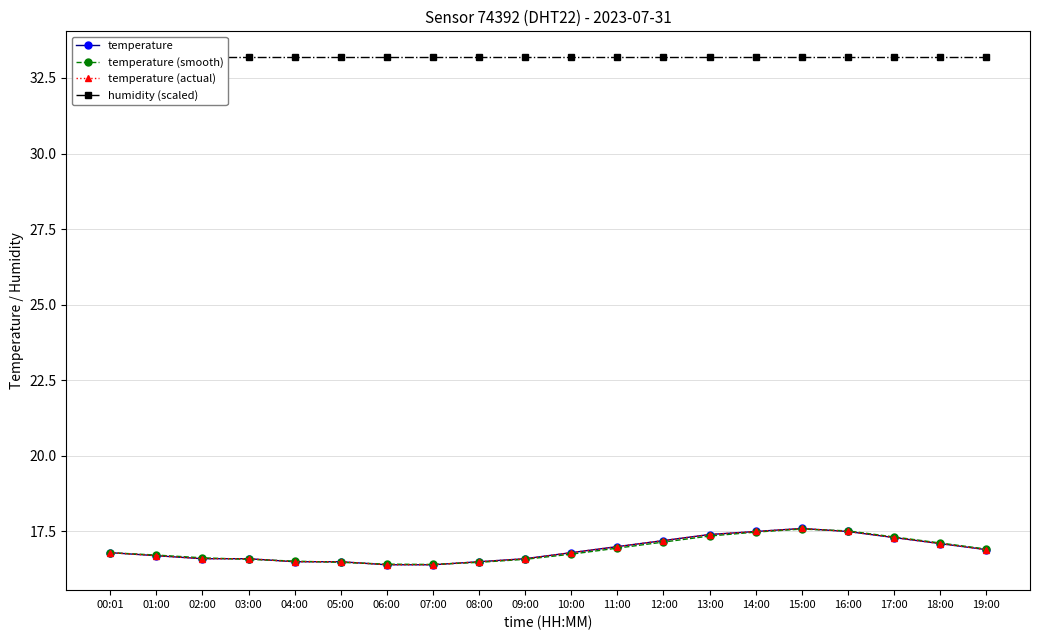

What value does the humidity (scaled) series have at 02:00?

33.2